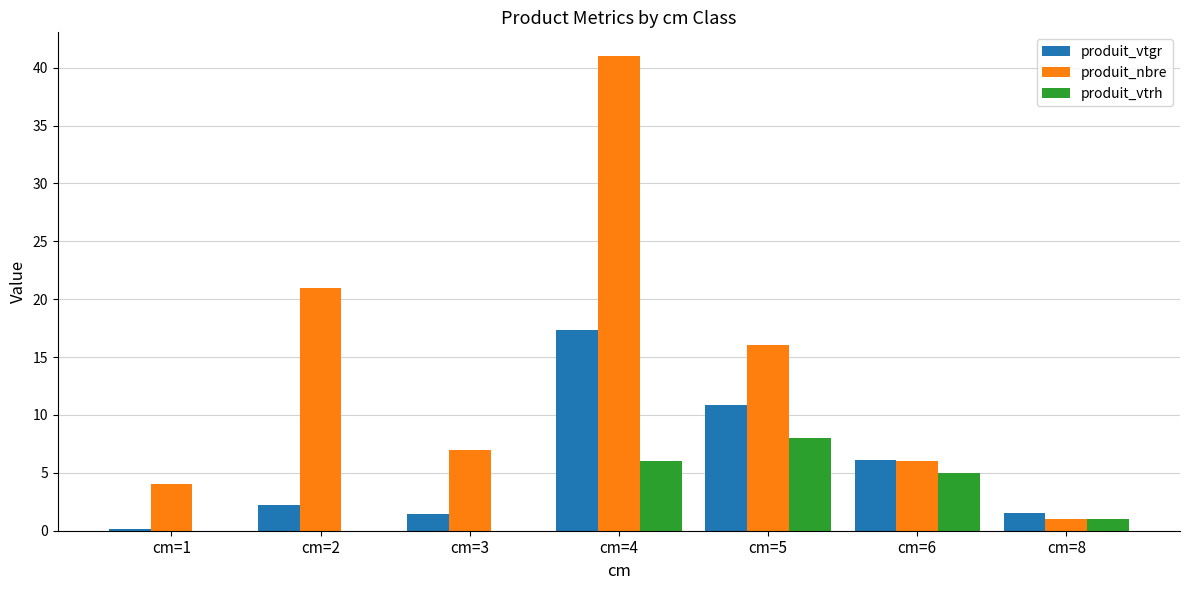

What value does the produit_vtgr series have at cm=3?

1.4